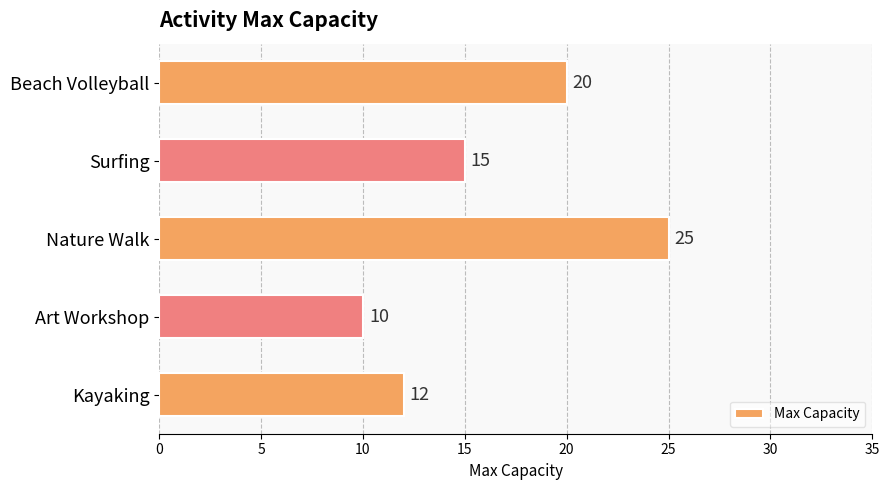

The value at Art Workshop is 10. True or false?

True